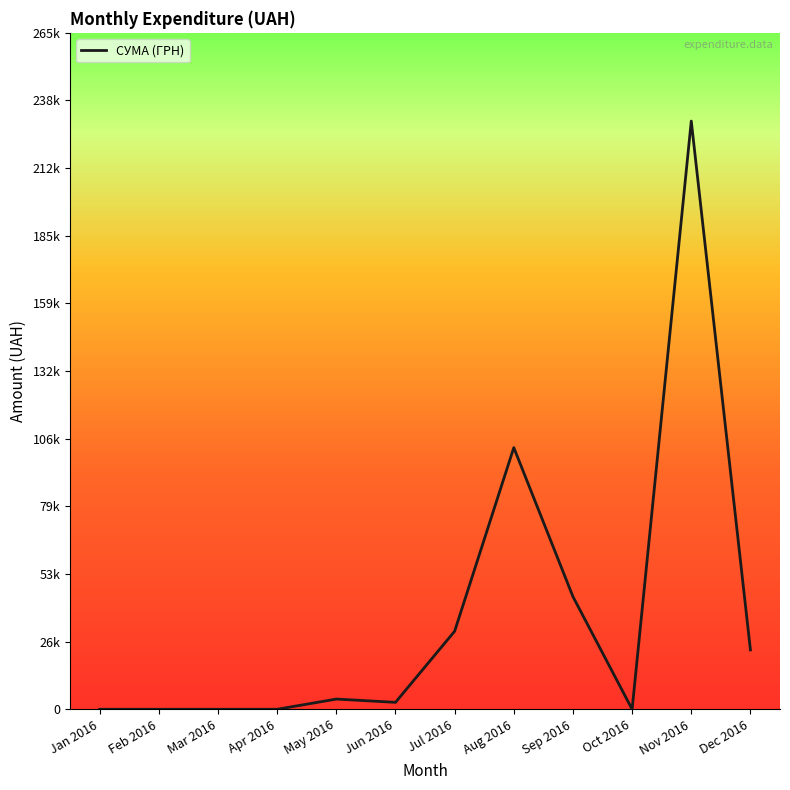

At which label does the data first exceed 4007?

May 2016